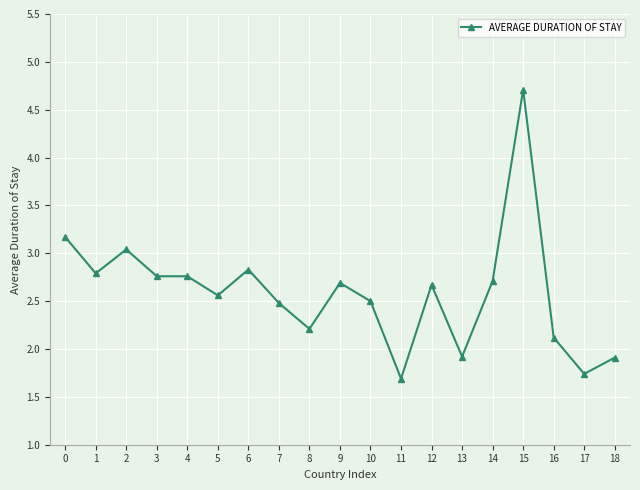

What is the change in value from 5 to 12?

+0.1